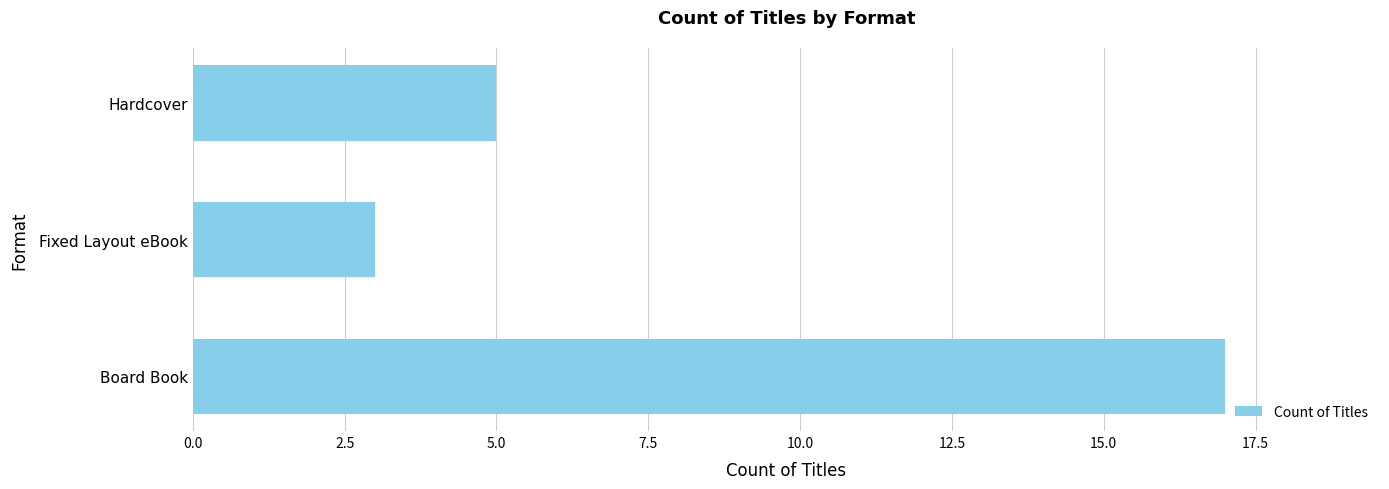

What is the sum of the values at Hardcover and Fixed Layout eBook?

8